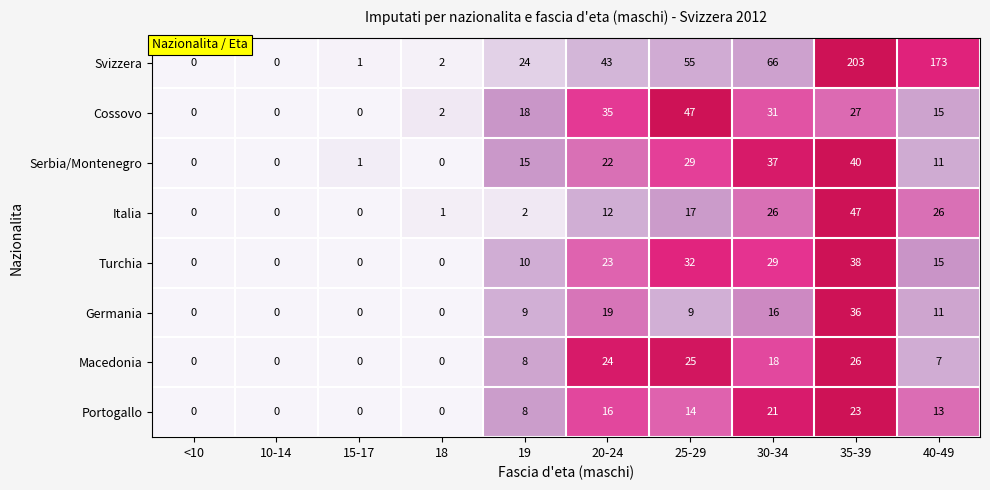

What is the average value of the Italia series?

13